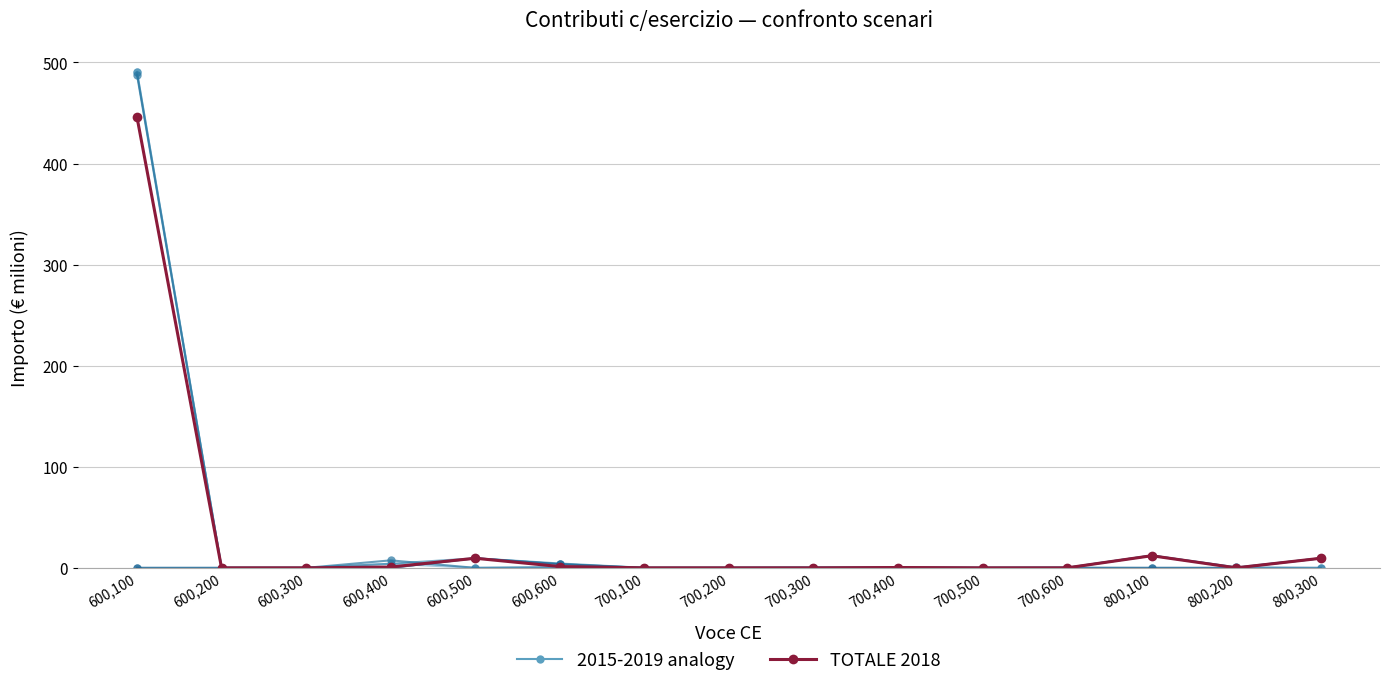

What is the label of the 4th point from the left?

600,400